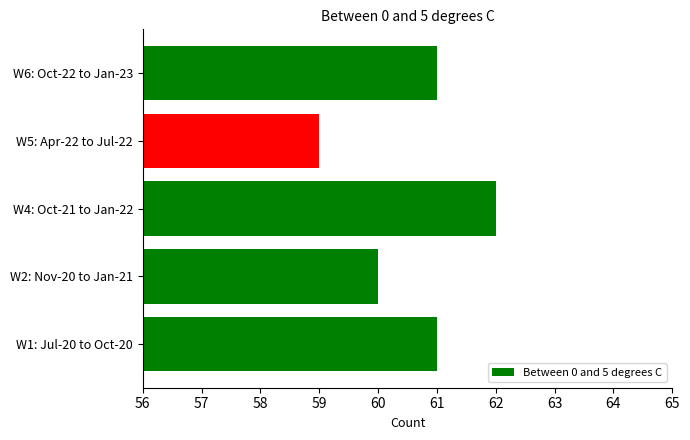

What is the change in value from W4: Oct-21 to Jan-22 to W5: Apr-22 to Jul-22?

-3